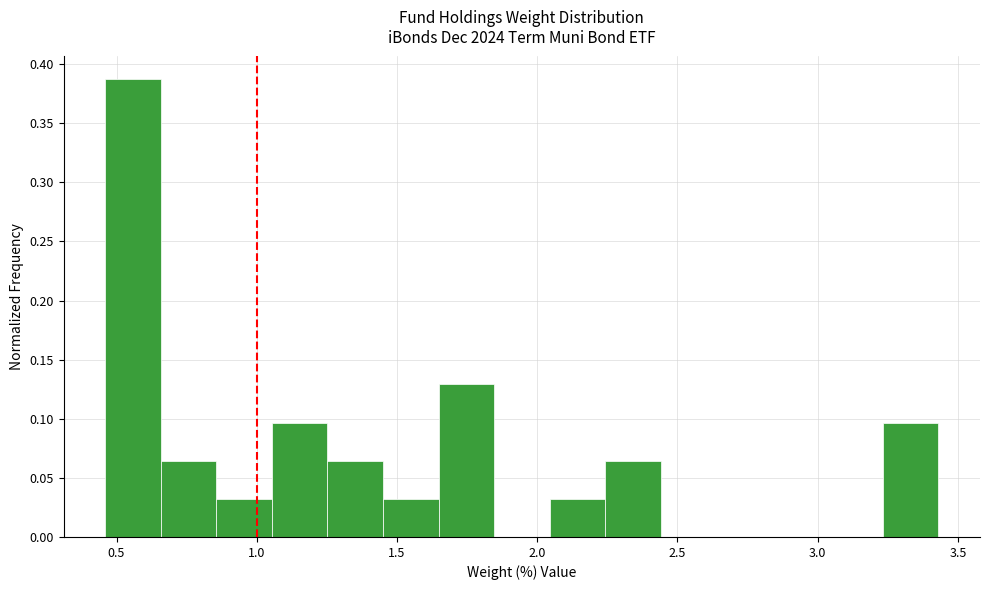

Read against the x-axis, roughly where is the centre of the tallest bar?

0.55